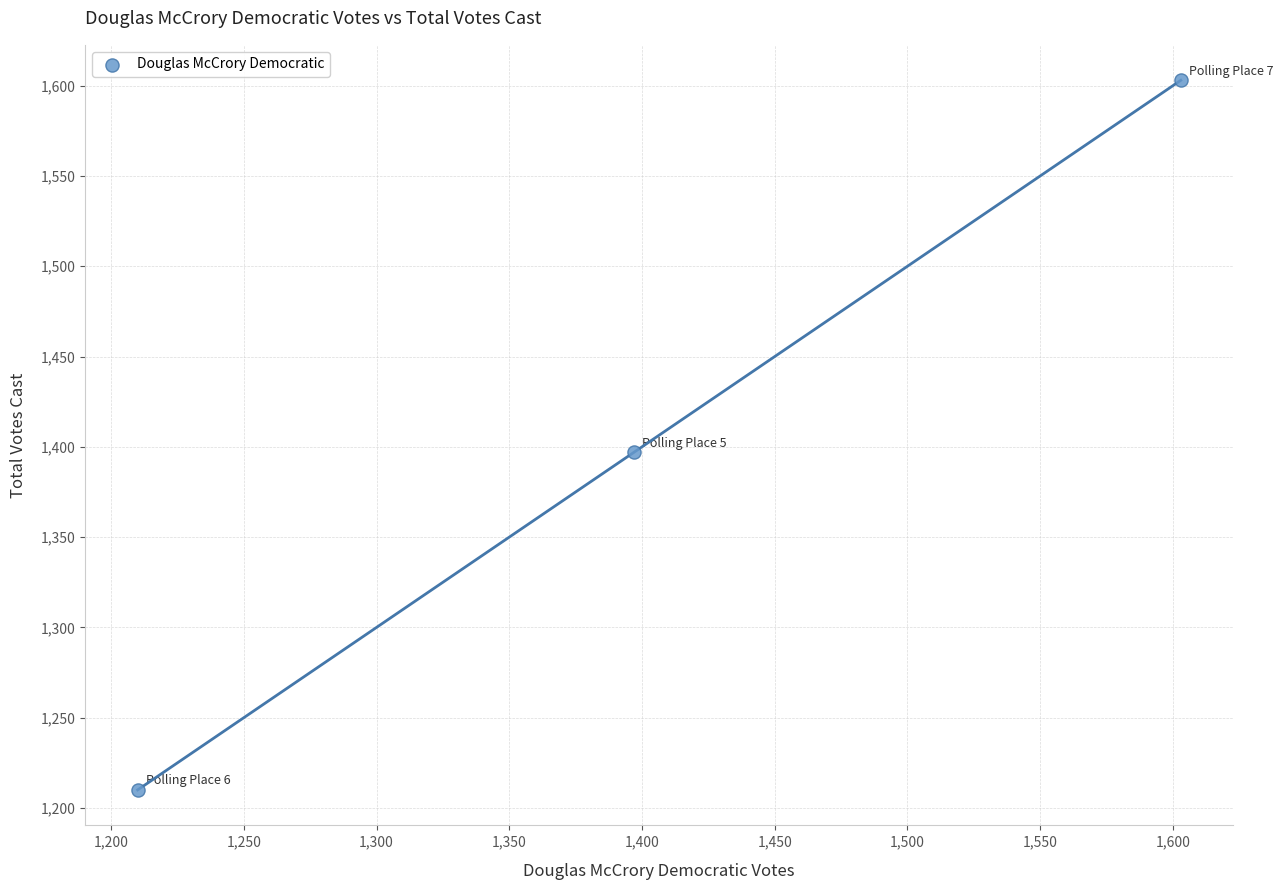

What is the range of Y values (max minus min)?

393